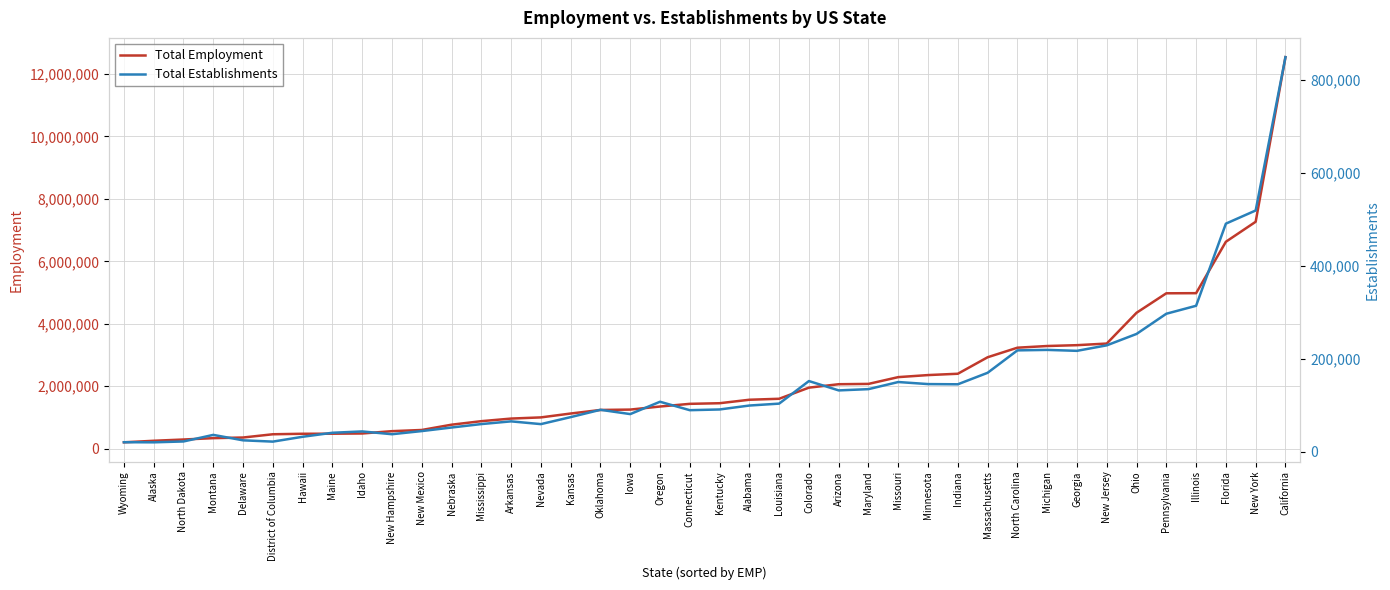

Reading right to left, list all the values displayed in this chart.

Total Employment: 12536402	7266189	6626558	4980011	4976193	4352481	3367169	3315274	3288456	3234595	2928545	2400382	2357971	2292551	2075507	2065224	1955336	1599551	1568111	1456790	1436992	1351164	1253095	1241168	1127160	1002956	965474	882181	769436	600165	562505	487875	480932	478838	463076	359007	338405	294907	254734	205046
Total Establishments: 849875	519504	491150	314171	297023	253491	228937	217099	219119	218104	169790	145019	145464	149903	134579	131849	151973	103365	99251	90771	89234	107397	80801	90050	74301	59207	65158	59300	51886	44221	37452	43450	40571	31939	21502	24290	36011	21832	19985	20231